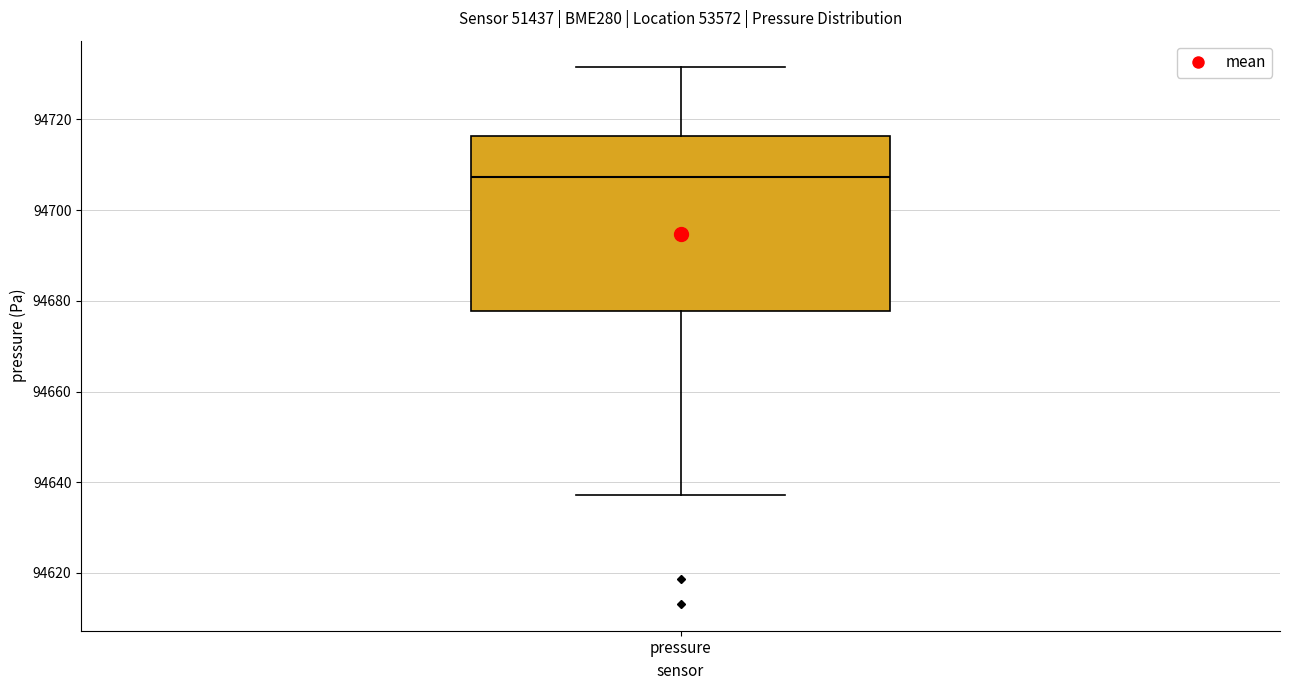

Where is the upper edge of the box for pressure on the y-axis? The values are not printed on the chart, so give them approximately, as read against the axis.

94716